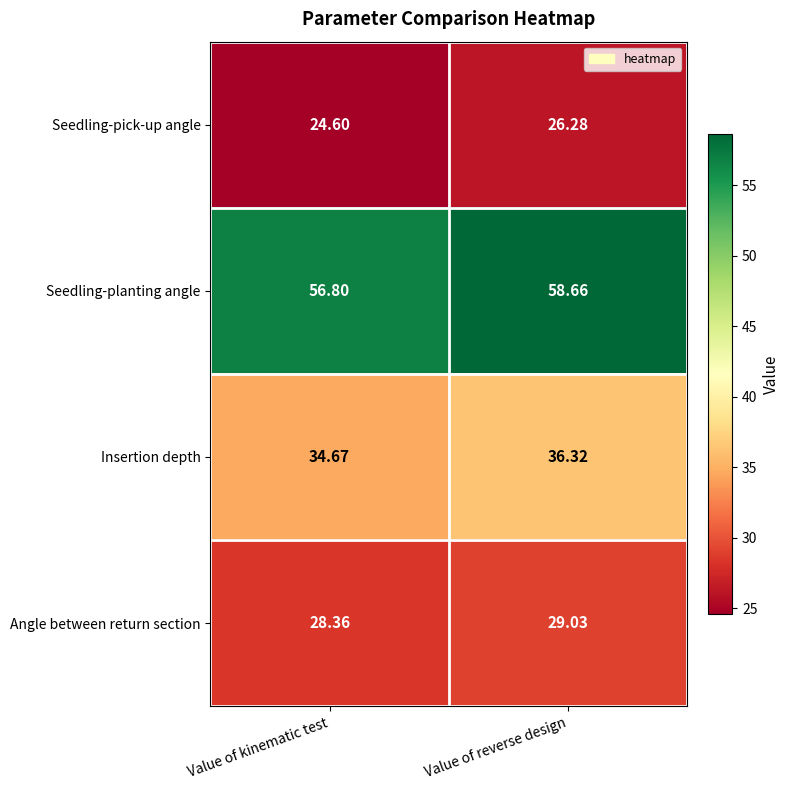

At which category does the chart reach its peak across all series?

Value of reverse design